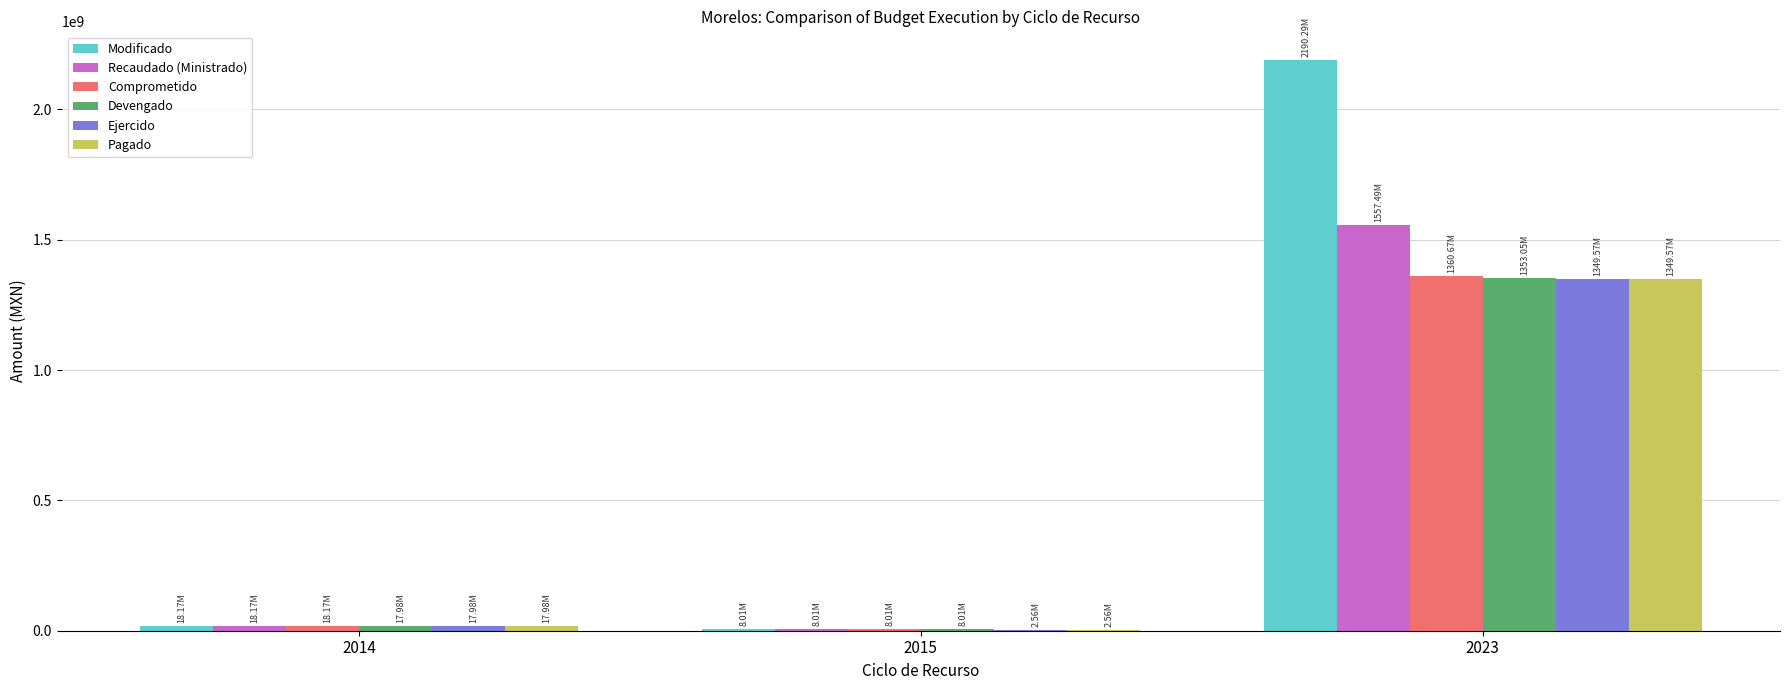

Reading left to right, transcribe all the data shown in this chart.

Modificado: 18169959.5	8009912.0	2190293145.8
Recaudado (Ministrado): 18169959.5	8009912.0	1557493132.0
Comprometido: 18169958.5	8009912.0	1360672030.9
Devengado: 17979252.1	8009912.0	1353051264.8
Ejercido: 17979252.1	2555060.6	1349571278.6
Pagado: 17979252.1	2555060.6	1349571278.6